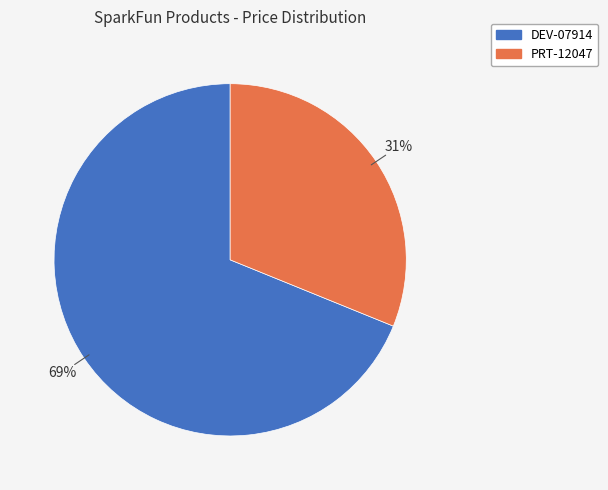

To the nearest percent, what is the difference between the PRT-12047 and DEV-07914 slice percentages?

38%